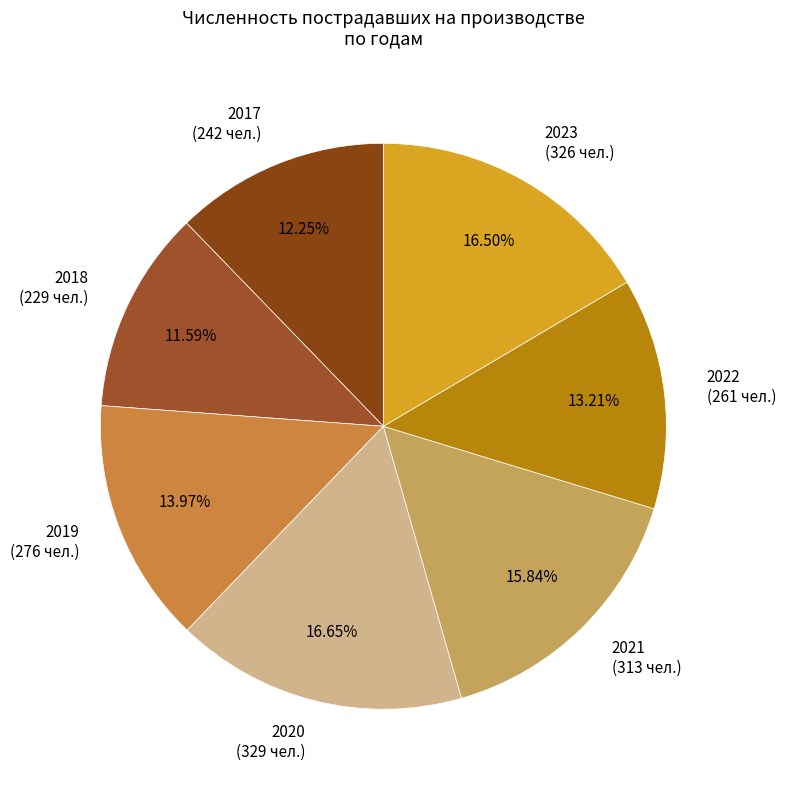

Approximately how many times larger is the value at 2018 compared to 2022?

0.9